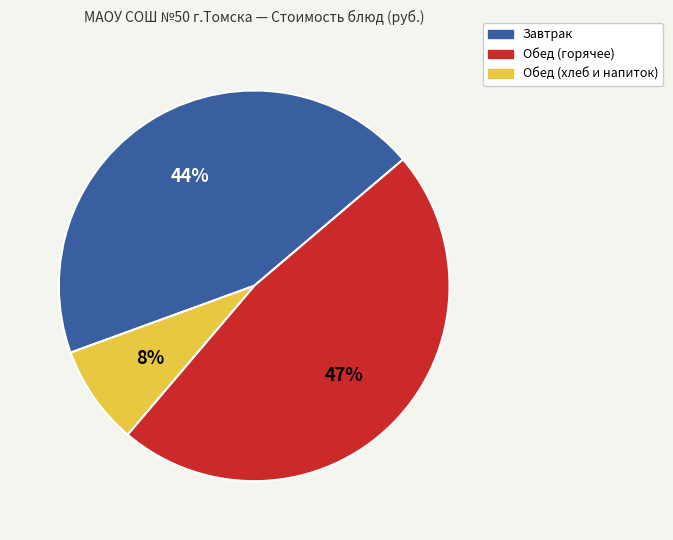

Count the number of slices in the pie.

3